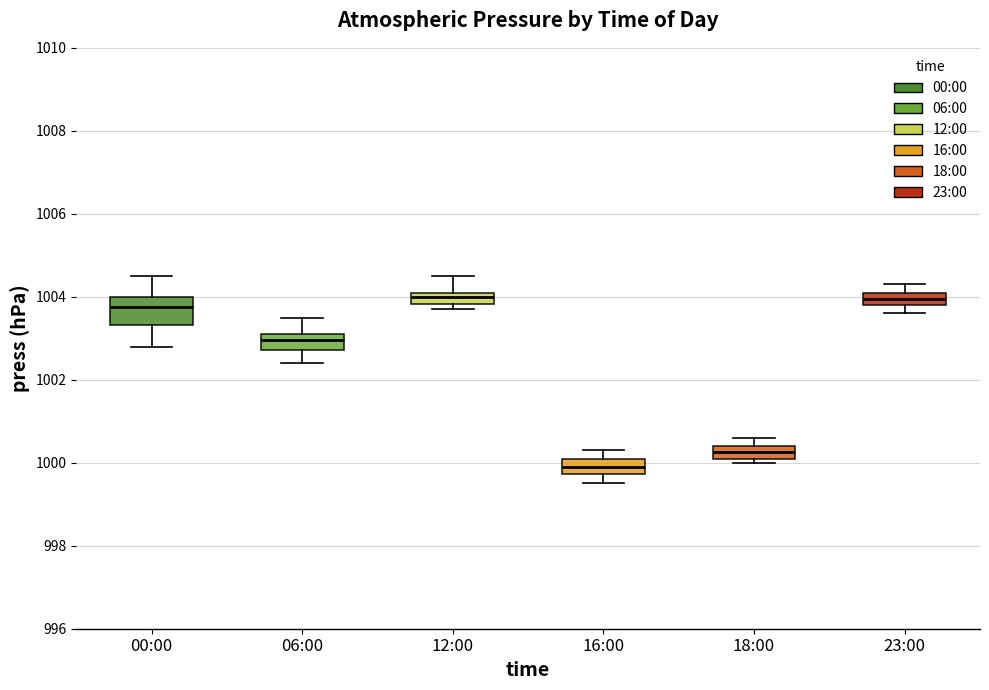

Comparing the boxes themselves (not the whiskers), which one is the tallest?

00:00